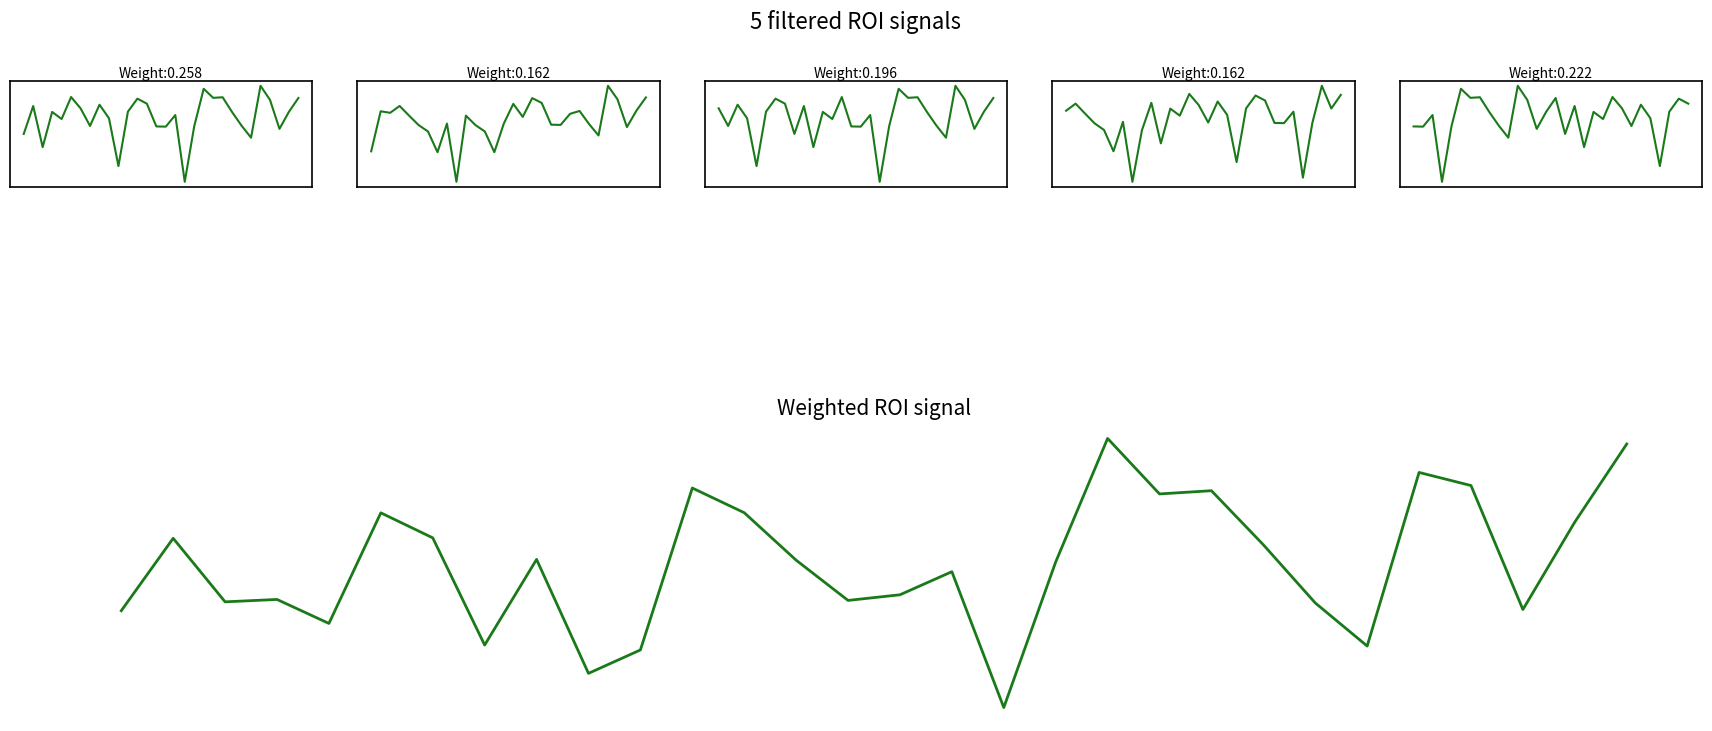

Where does the ROI signal 3 series first go above -121?

2